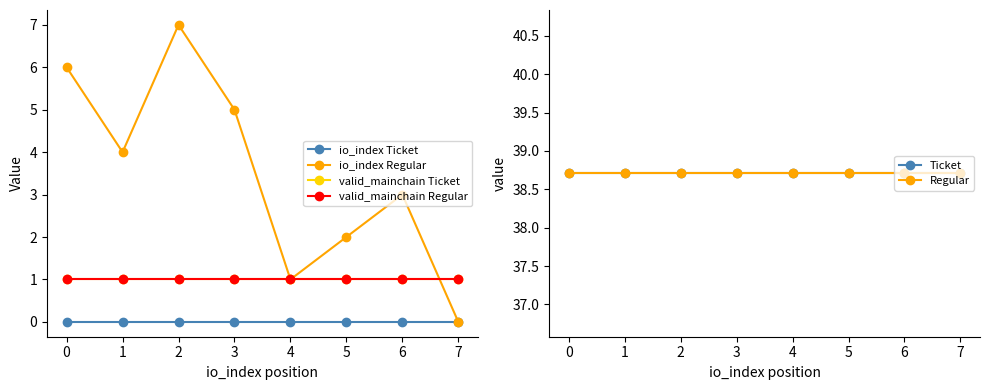

Which series has the largest total across all categories?

Ticket